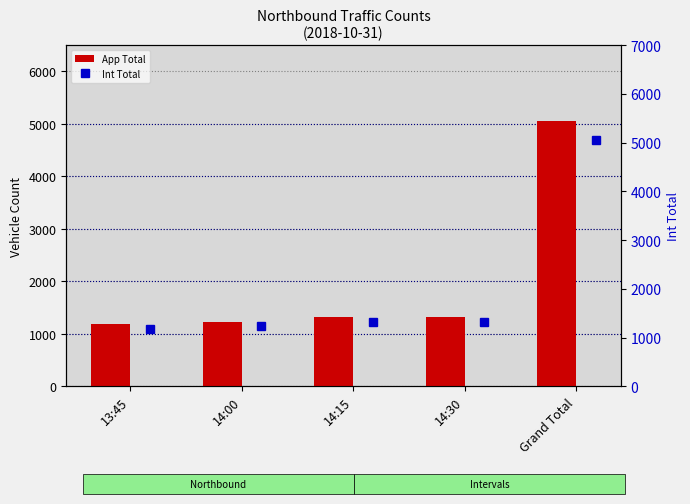

What position from the right is 14:15?

3